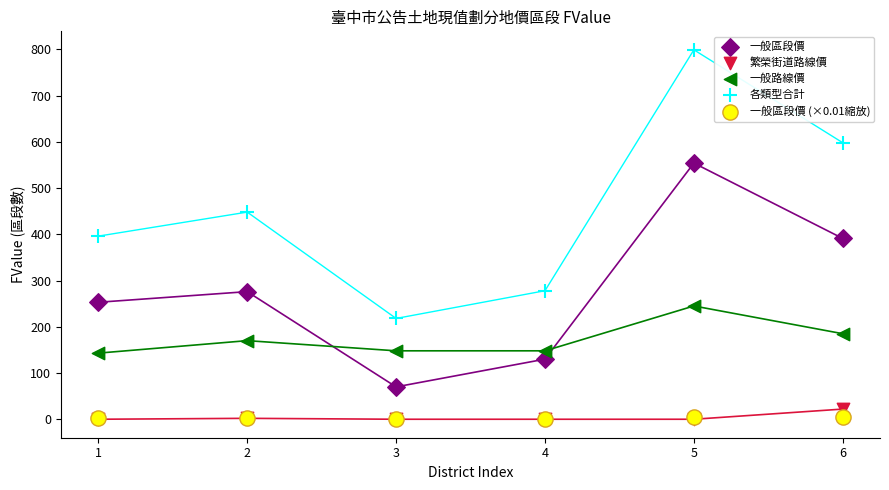

In the 各類型合計 series, what Y value is closest to 508?

448.0